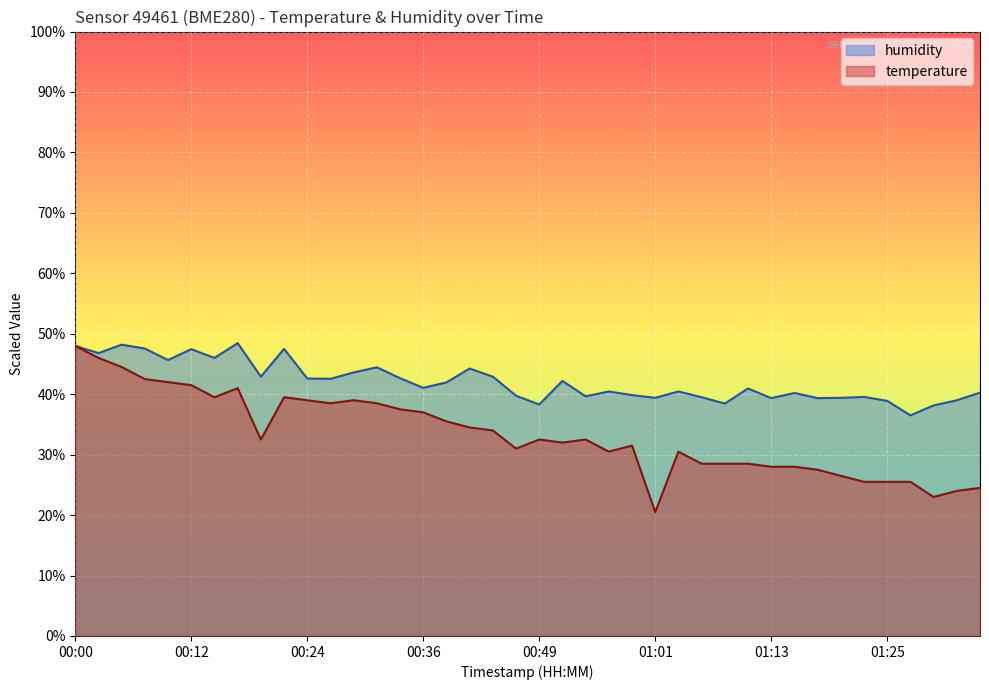

List the series in order of their peak value, highest first.

humidity, temperature